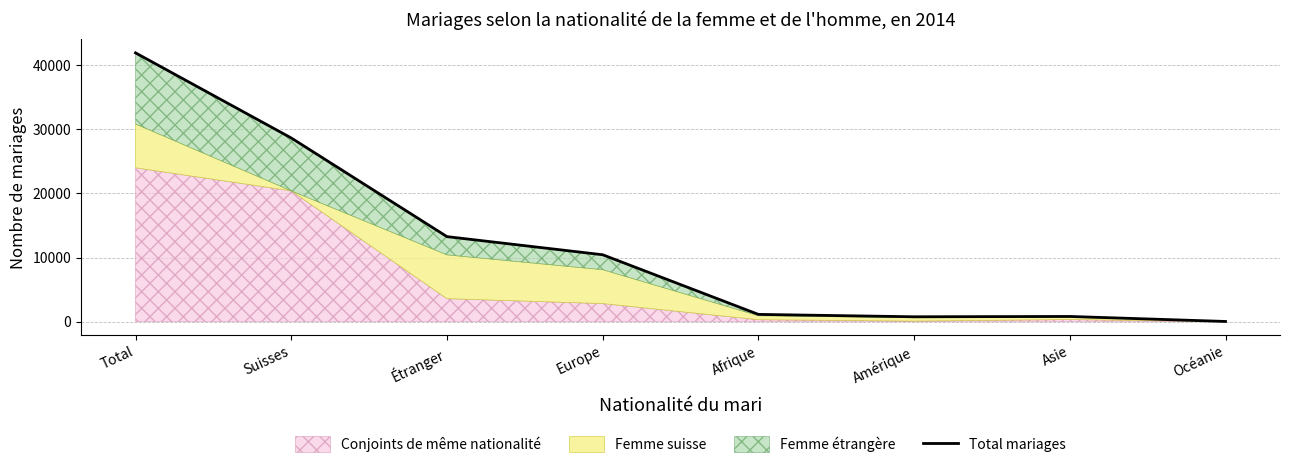

Rank the categories by value from lowest to highest.

Océanie, Amérique, Asie, Afrique, Europe, Étranger, Suisses, Total